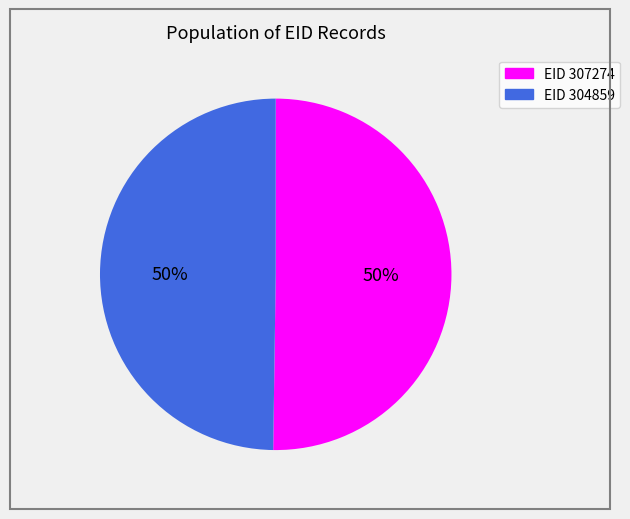

To the nearest percent, what is the average slice percentage?

50%